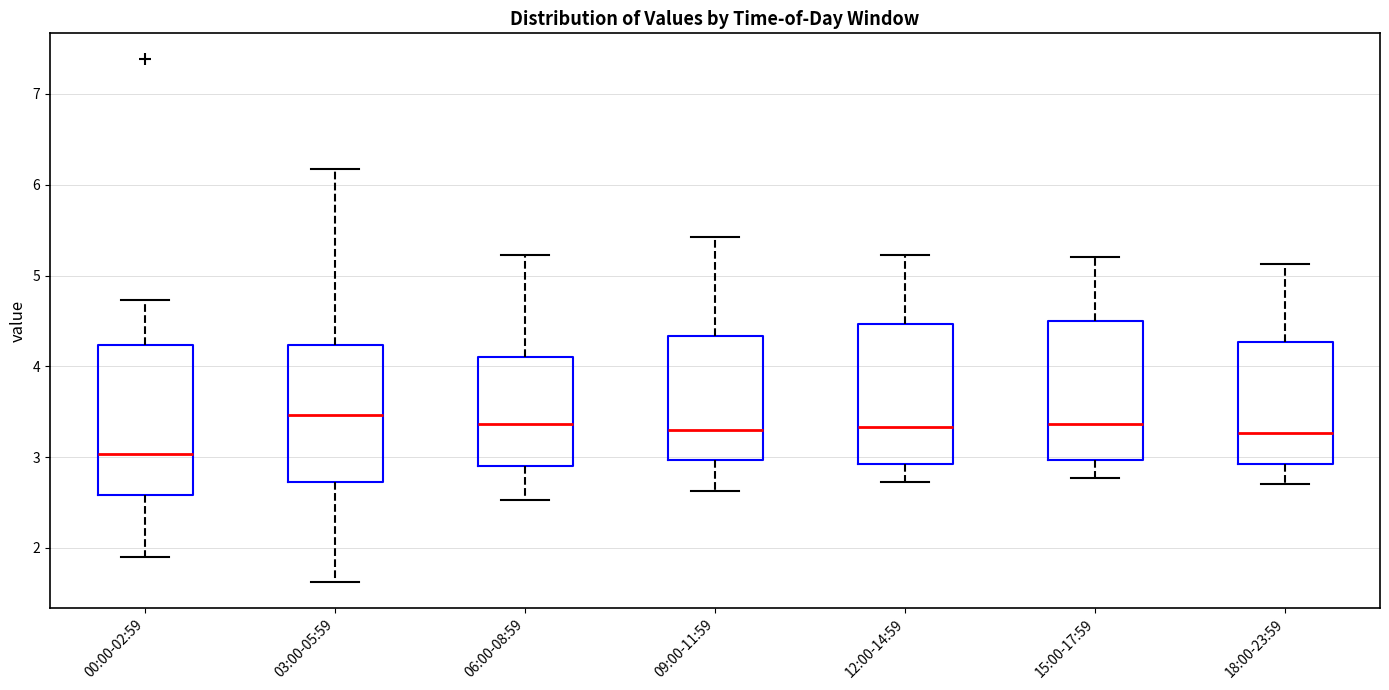

Which box has the highest median line?

03:00-05:59